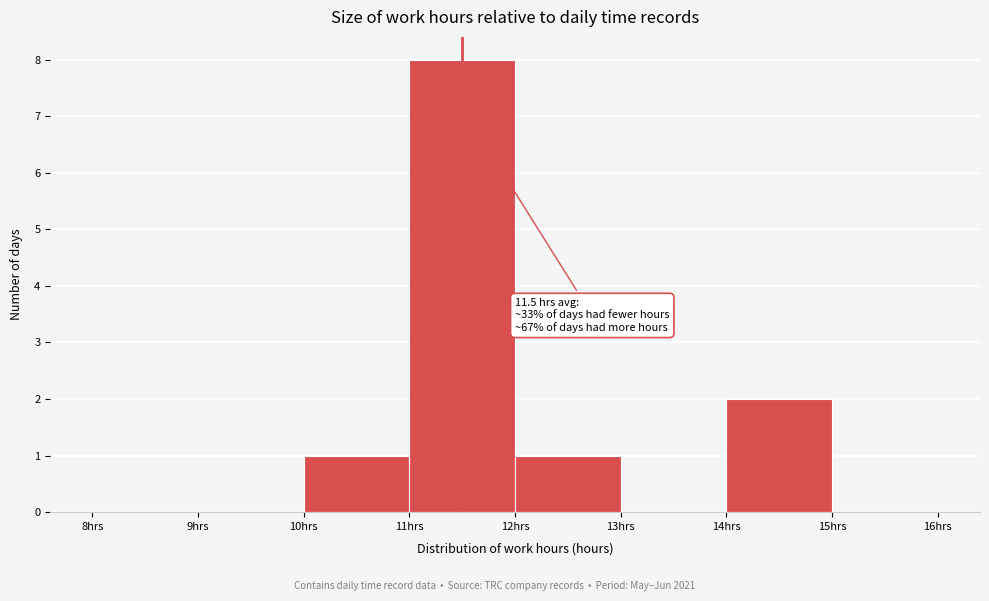

Which range on the x-axis has the tallest bar?

11 to 12